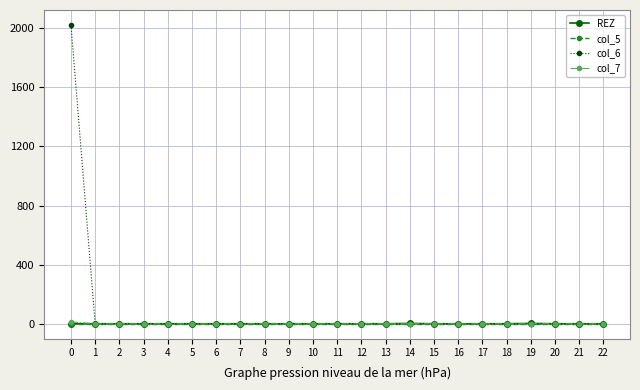

What are all the series names shown in the legend?

REZ, col_5, col_6, col_7